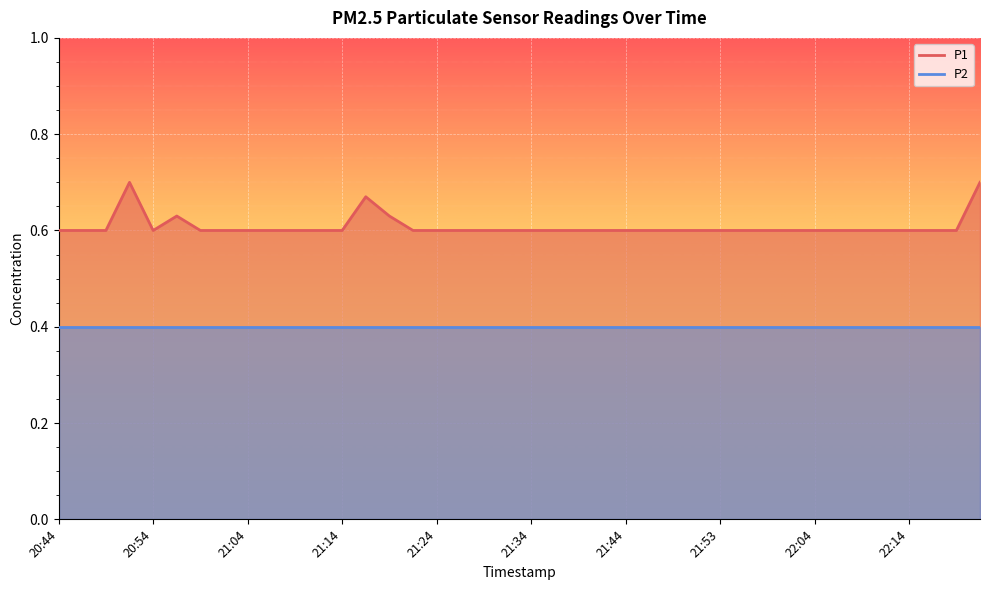

Rank the categories by value from lowest to highest.

20:44, 20:46, 20:49, 20:54, 20:59, 21:01, 21:04, 21:06, 21:09, 21:11, 21:14, 21:21, 21:24, 21:26, 21:29, 21:31, 21:34, 21:36, 21:39, 21:41, 21:44, 21:46, 21:48, 21:51, 21:53, 21:56, 21:58, 22:01, 22:04, 22:06, 22:09, 22:11, 22:14, 22:16, 22:19, 20:56, 21:19, 21:16, 20:51, 22:21